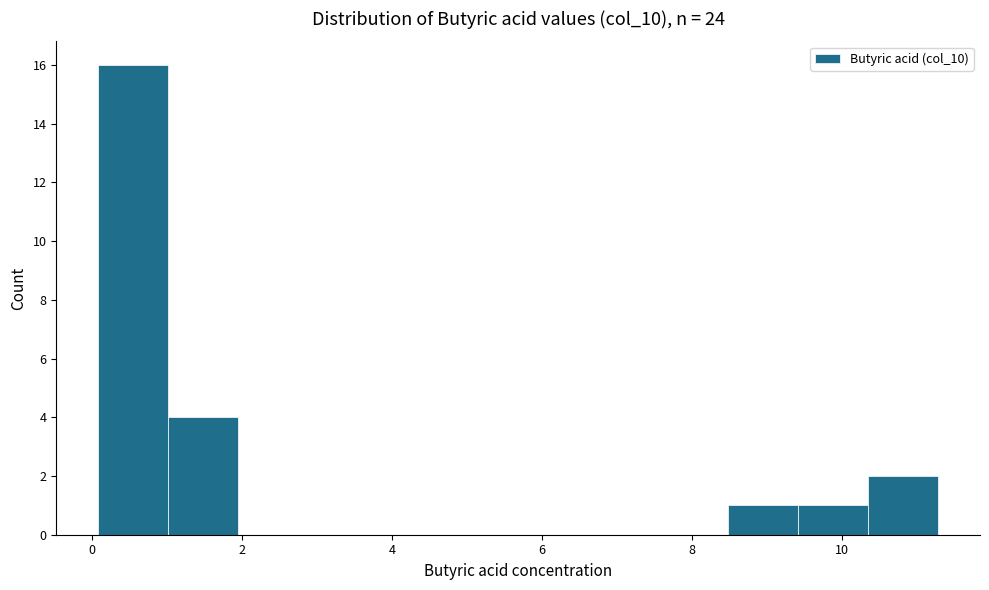

Reading left to right, list every bar in this chart as the range it spans on the x-axis followed by its height. Neither the bar edges nor the heights are printed on the chart, so give them approximately, as read against the axes.

0.0 to 1.0: 16
1.0 to 2.0: 4
2.0 to 2.8: 0
2.8 to 3.8: 0
3.8 to 4.8: 0
4.8 to 5.6: 0
5.6 to 6.6: 0
6.6 to 7.6: 0
7.6 to 8.4: 0
8.4 to 9.4: 1
9.4 to 10.4: 1
10.4 to 11.2: 2